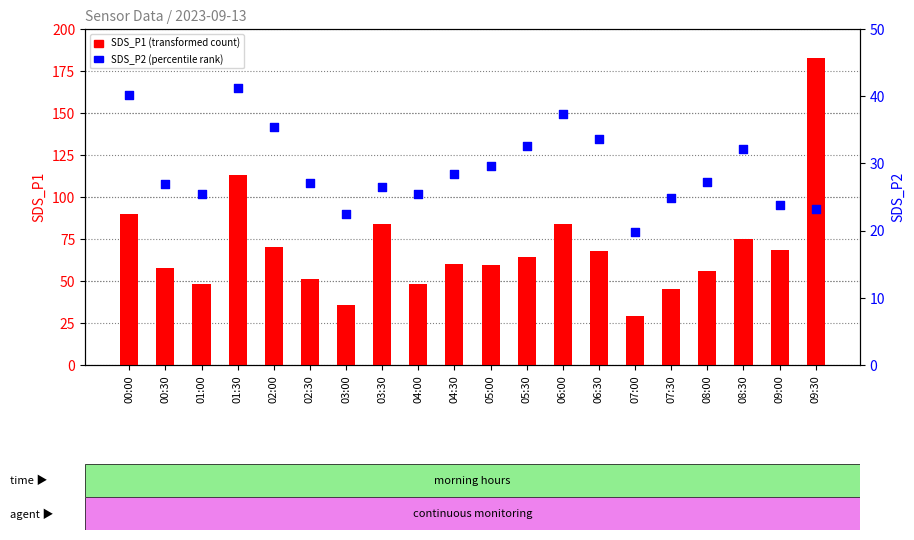

Which series has the largest Y range (max minus min)?

SDS_P1 (transformed count)